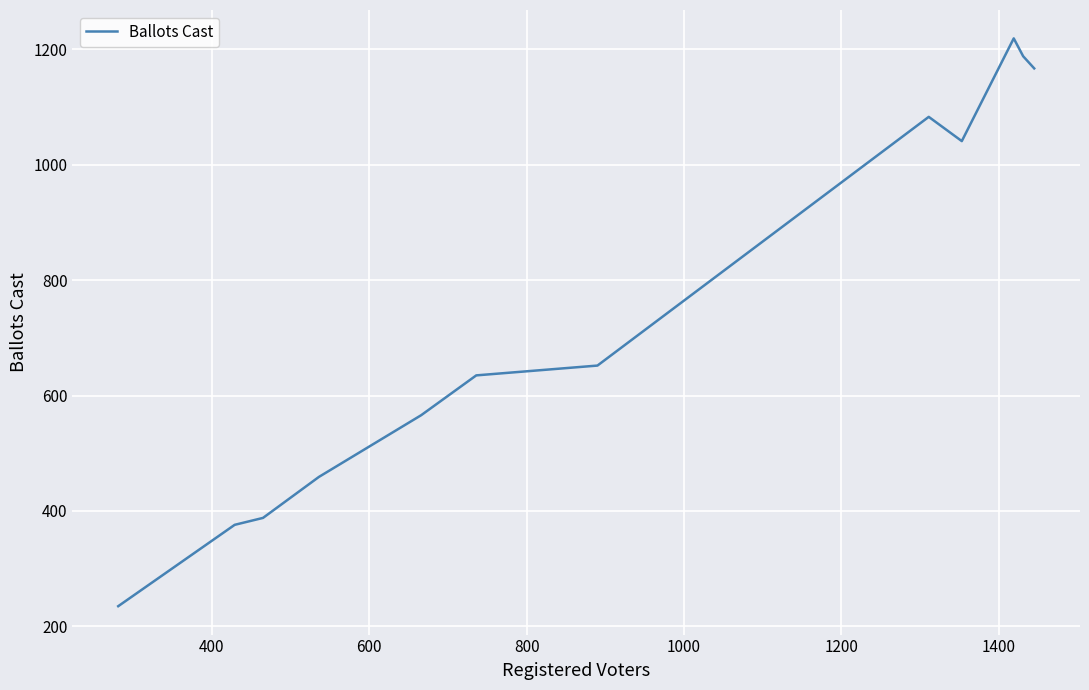

What is the smallest value displayed?

235